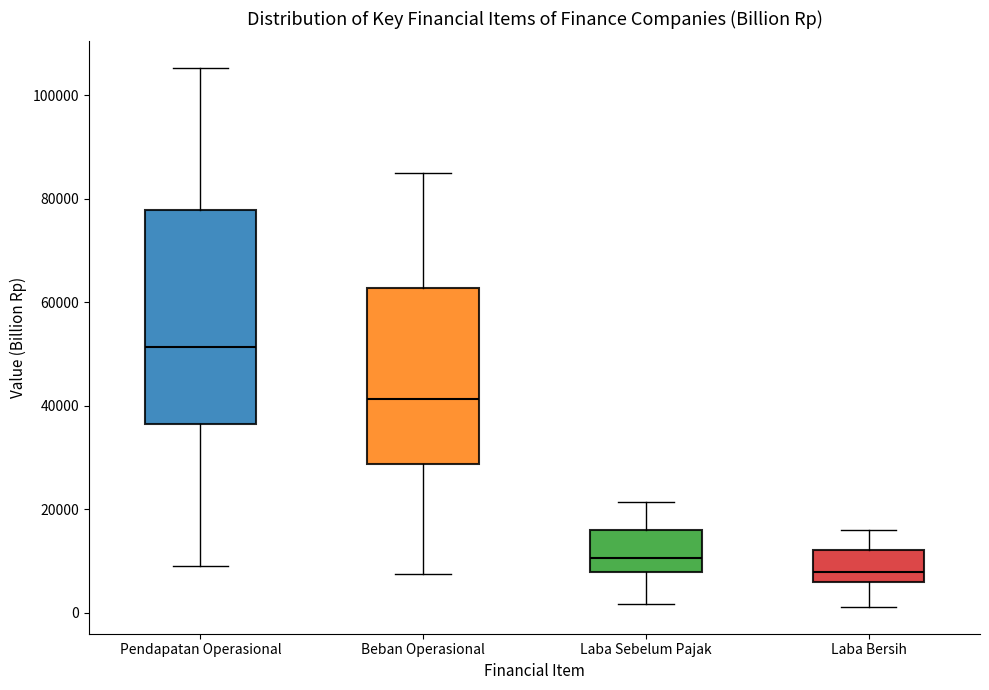

Where is the upper edge of the box for Beban Operasional on the y-axis? The values are not printed on the chart, so give them approximately, as read against the axis.

62000